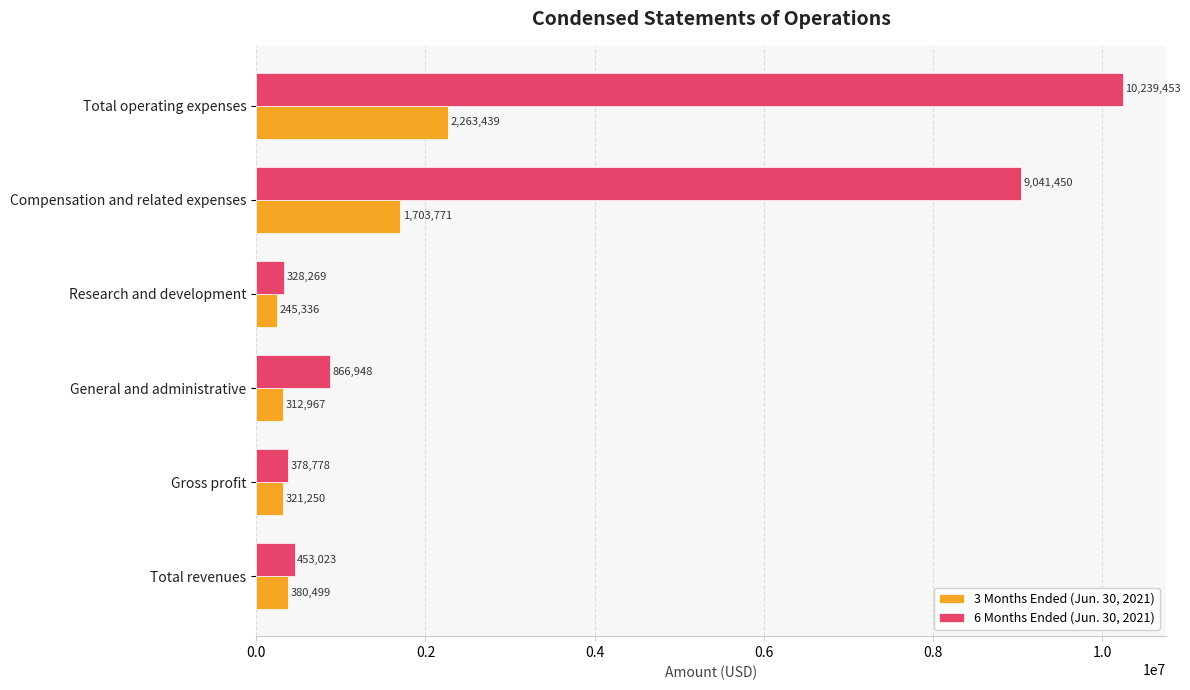

Which series has the widest spread of values?

6 Months Ended (Jun. 30, 2021)